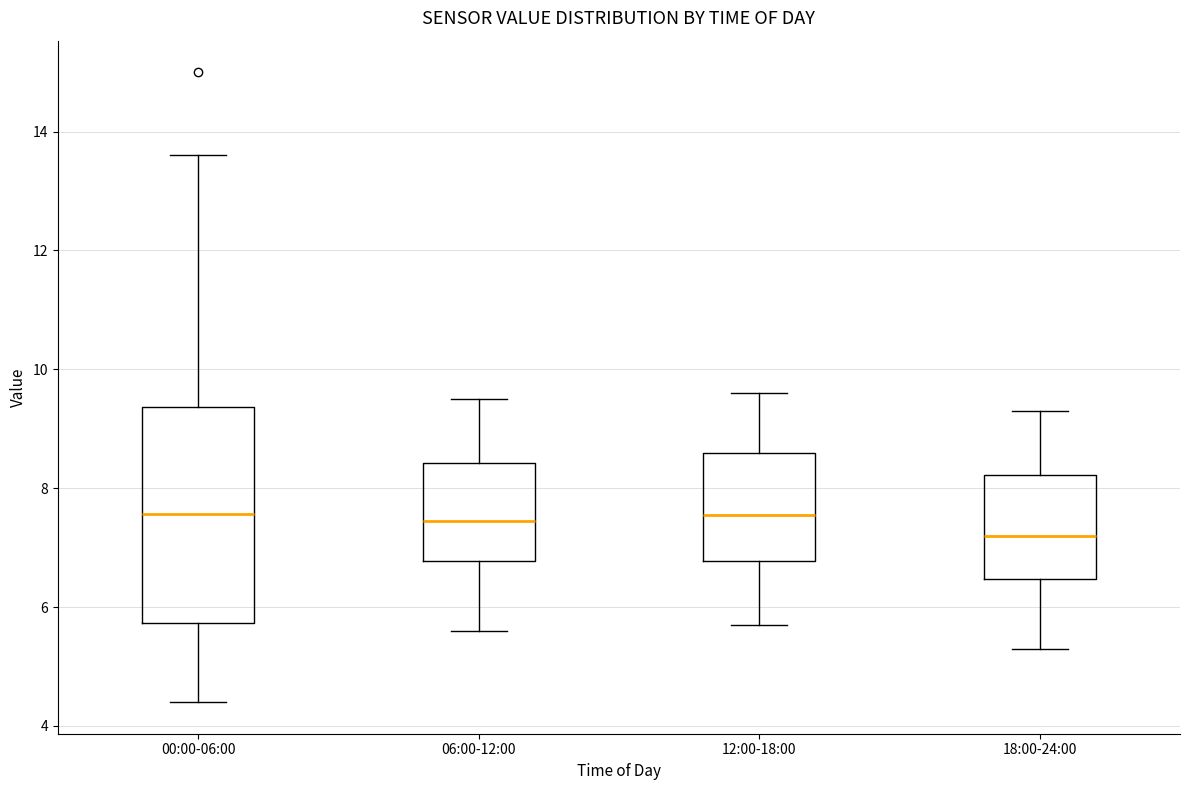

Which box is the tallest, from its lower edge to its upper edge?

00:00-06:00